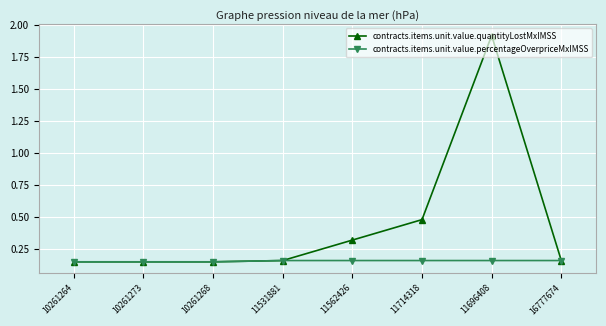

Is it true that contracts.items.unit.value.percentageOverpriceMxIMSS equals 0.3 at 11562426?

False